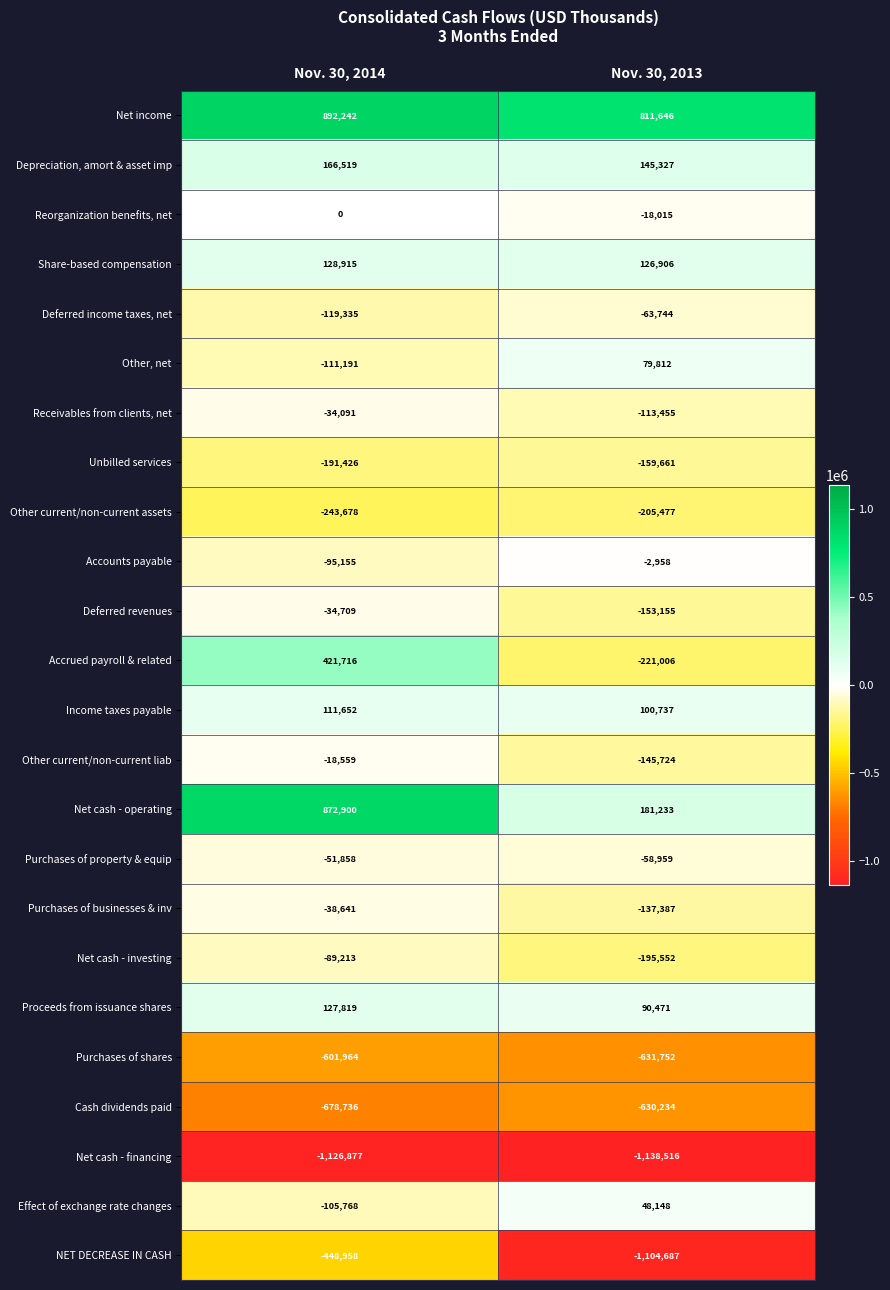

The Reorganization benefits, net series shows -18015 at Nov. 30, 2013. True or false?

True